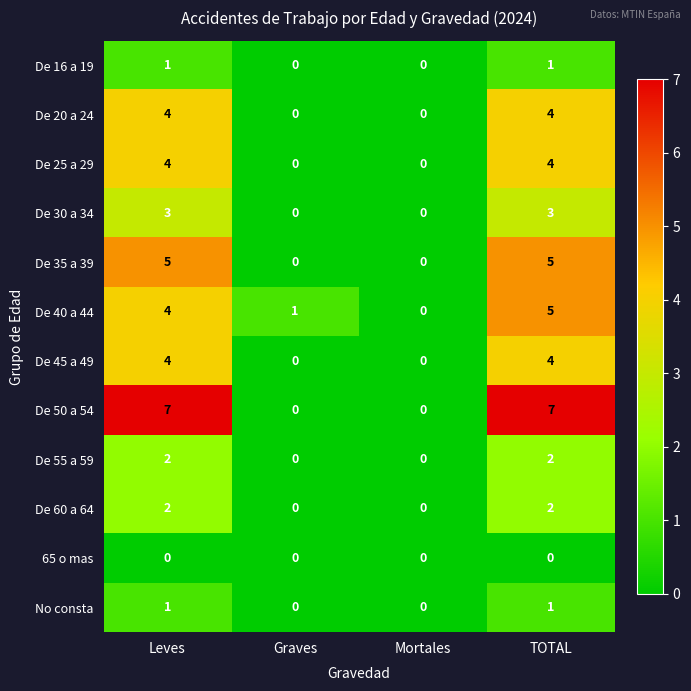

What is the difference between the De 35 a 39 values at Graves and Leves?

5